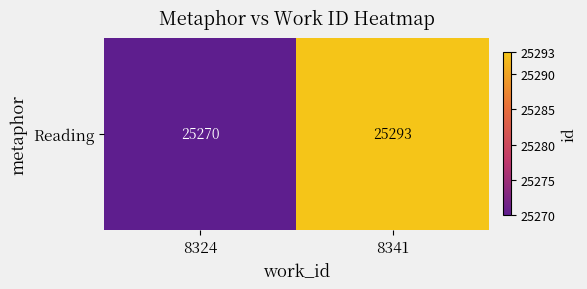

Count the number of data series in this chart.

1